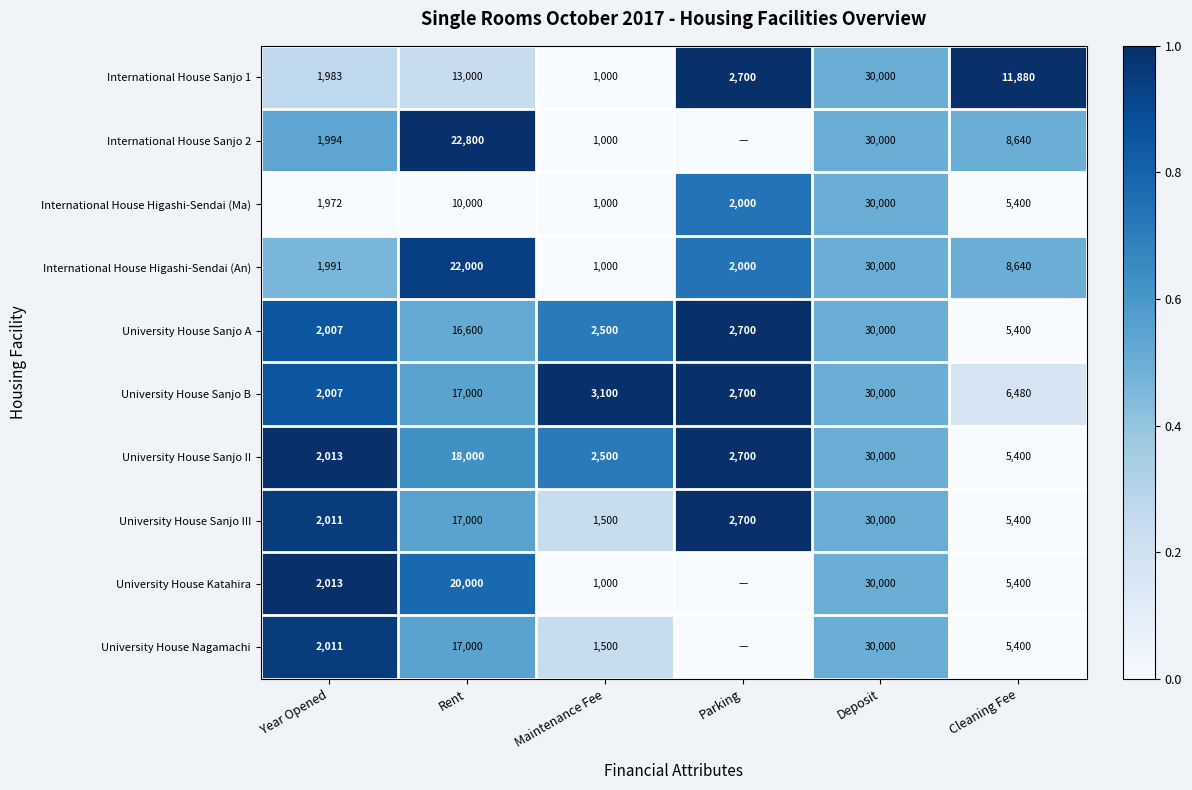

Which series changed the most between Rent and Maintenance Fee?

International House Sanjo 2